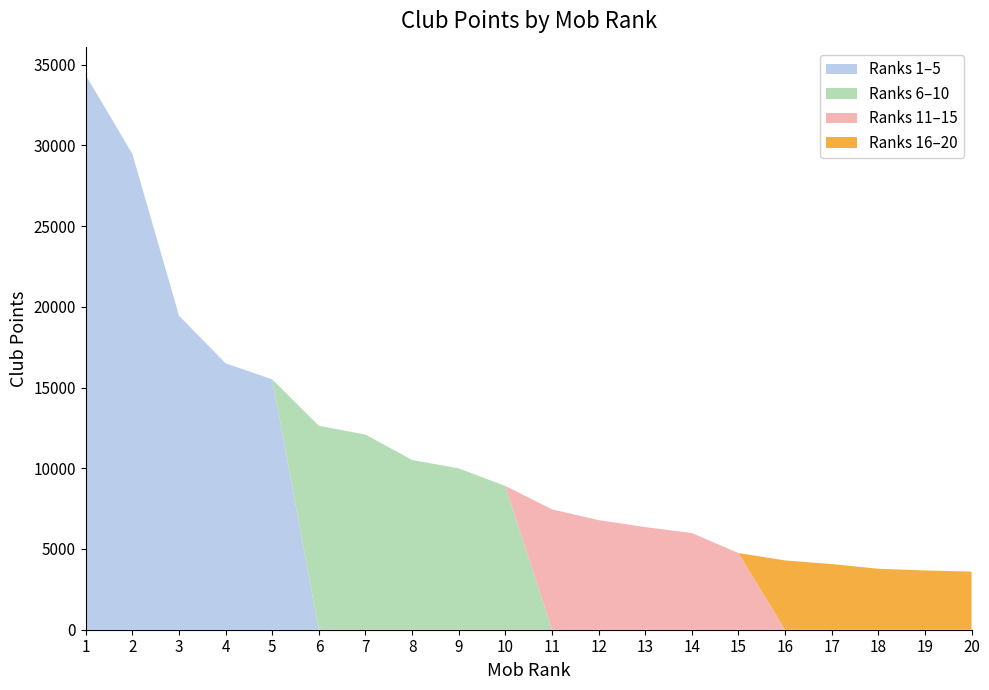

Reading right to left, what are all the values shown in this chart?

Top Clubs (1-5): 0	0	0	0	0	0	0	0	0	0	0	0	0	0	0	15505	16498	19449	29463	34344
Clubs 6-10: 0	0	0	0	0	0	0	0	0	0	8905	9995	10512	12084	12632	0	0	0	0	0
Clubs 11-15: 0	0	0	0	0	4749	5988	6355	6788	7455	0	0	0	0	0	0	0	0	0	0
Clubs 16-20: 3602	3670	3775	4068	4291	0	0	0	0	0	0	0	0	0	0	0	0	0	0	0